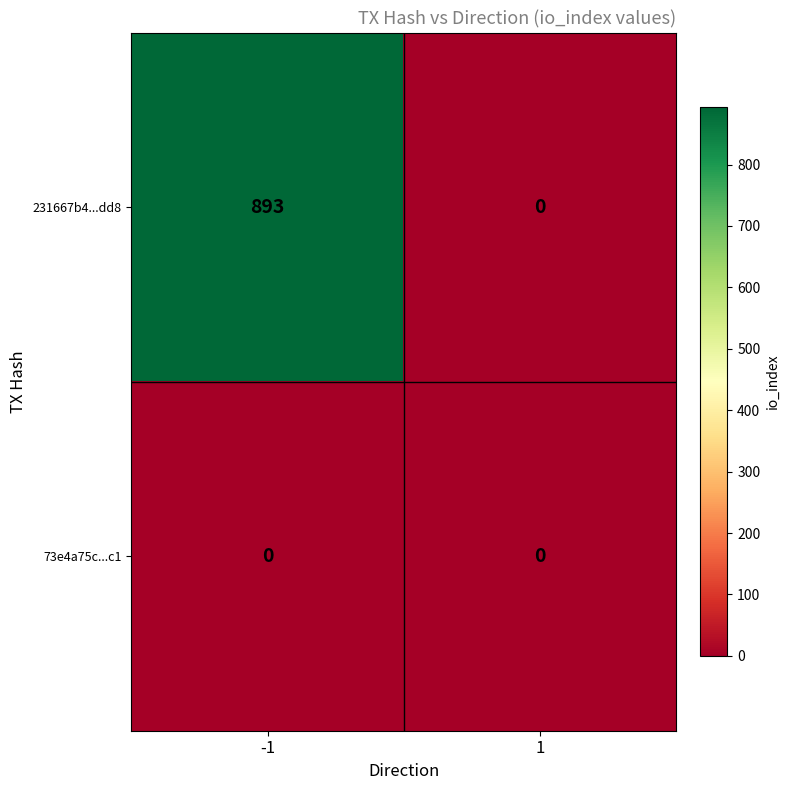

List the series in order of their overall mean, lowest first.

73e4a75c...c1, 231667b4...dd8